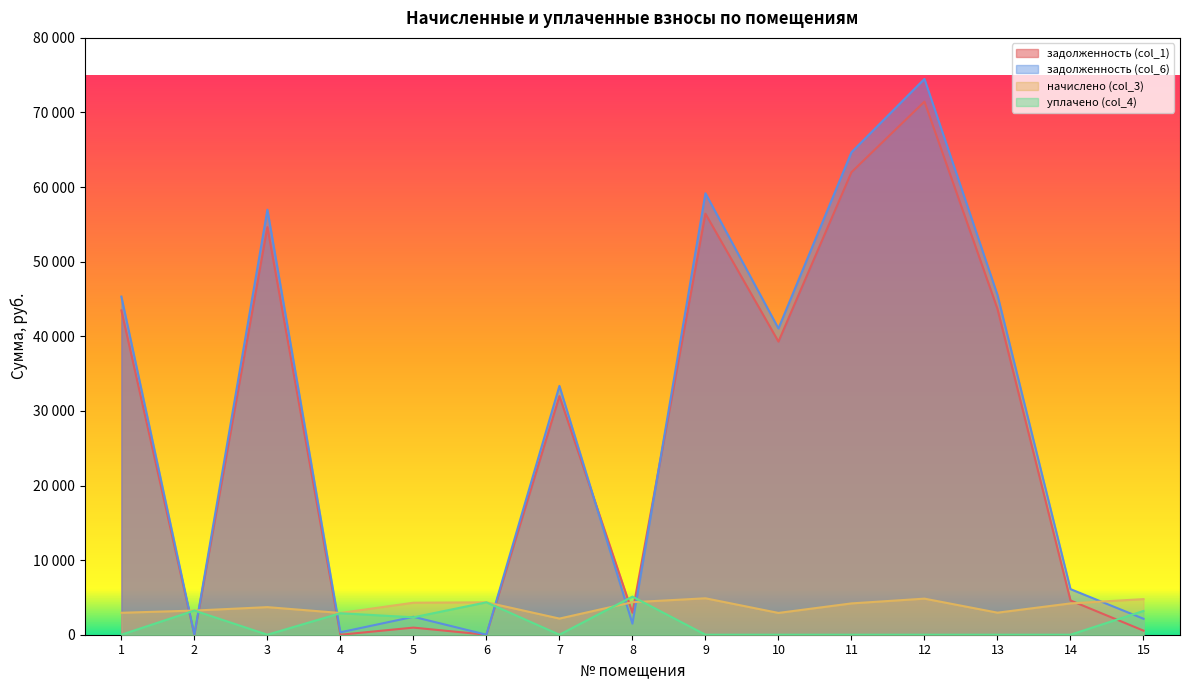

What is the sum of the задолженность (col_1) values at 13 and 11?

105669.2